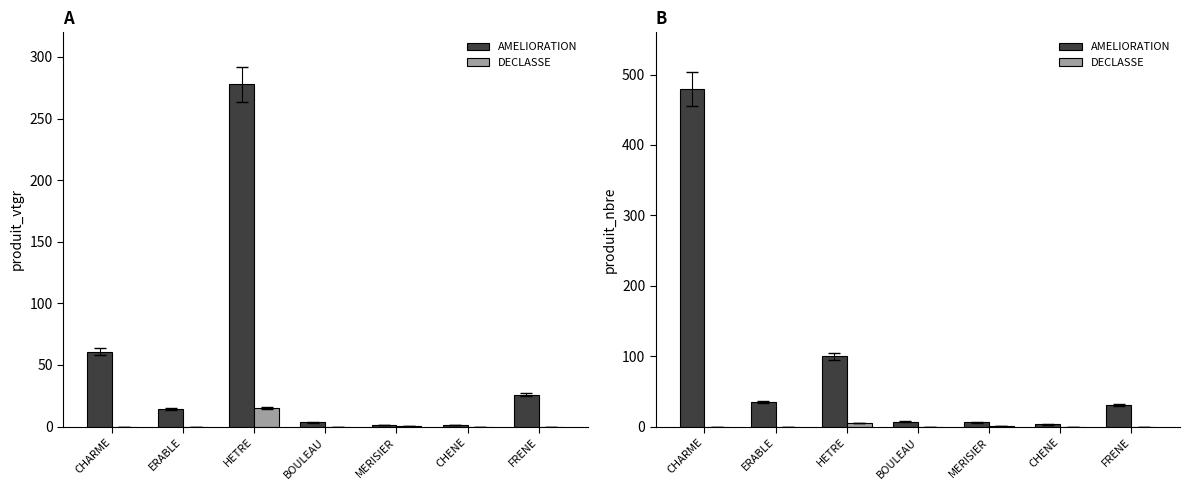

What is the difference between the highest and lowest values at CHARME?

479